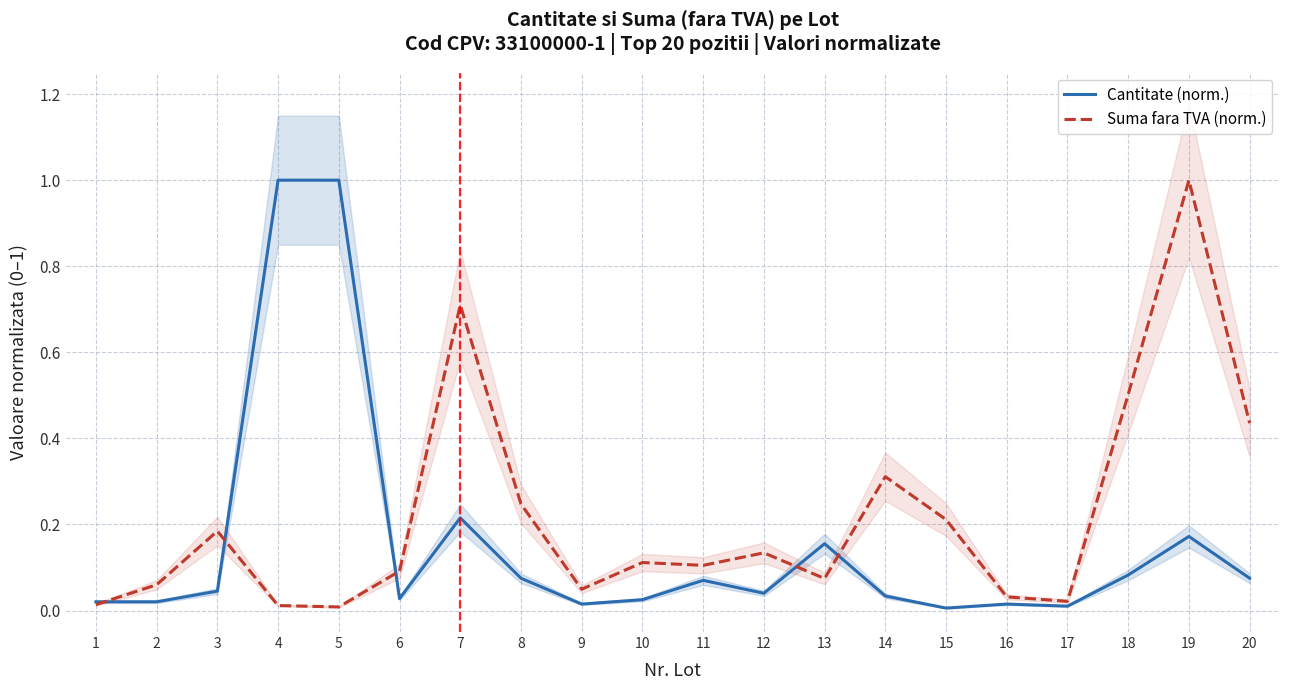

How many interior local valleys does the Suma fara TVA (norm.) series have?

5